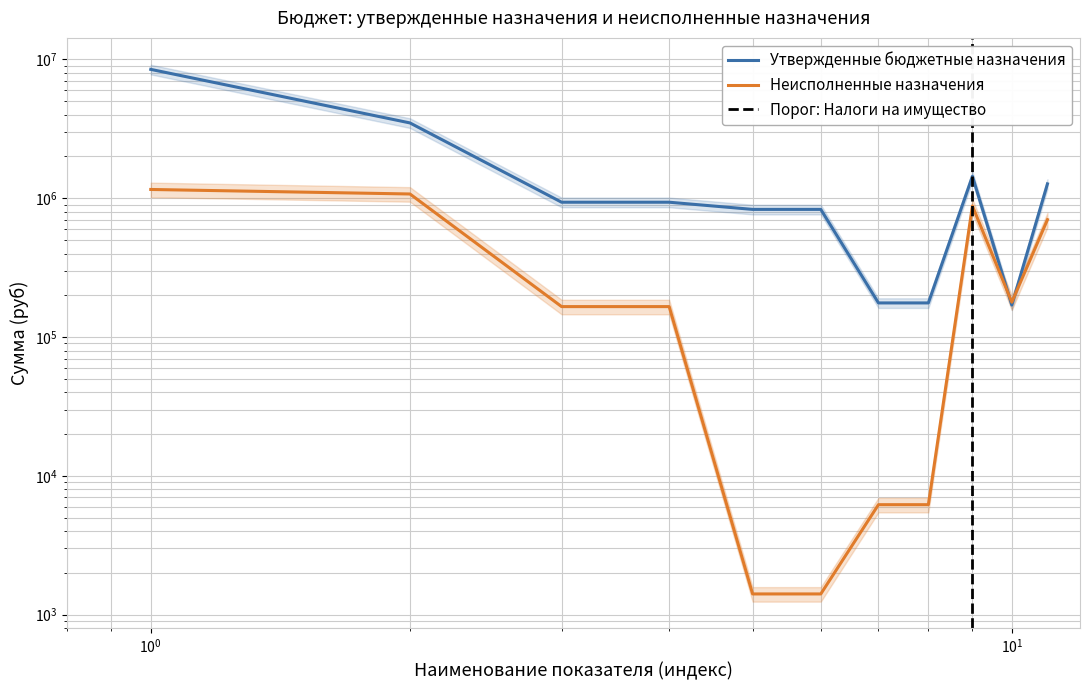

Between which two adjacent categories do Утвержденные бюджетные назначения and Неисполненные назначения first intersect?

НАЛОГИ НА ИМУЩЕСТВО and Налог на имущество физических лиц